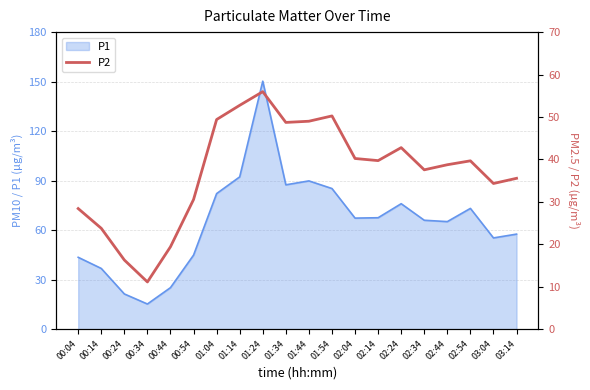

Which has a higher value, 01:14 or 00:44?

01:14